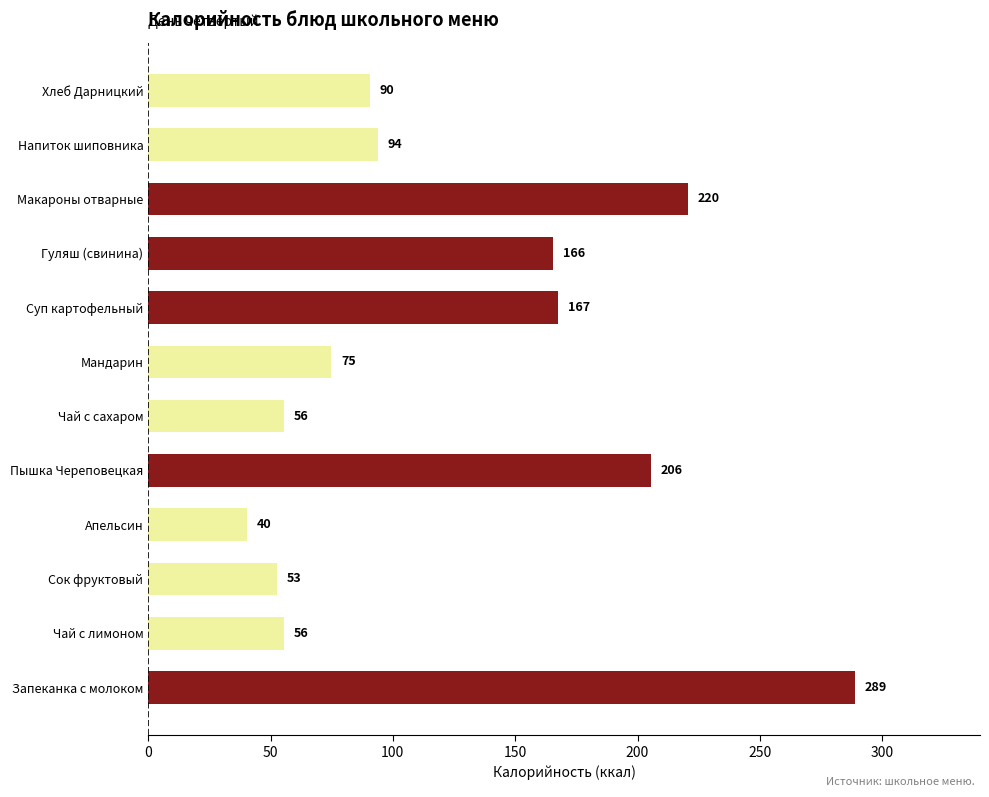

The chart shows a value of 90.5 at Хлеб Дарницкий. True or false?

True